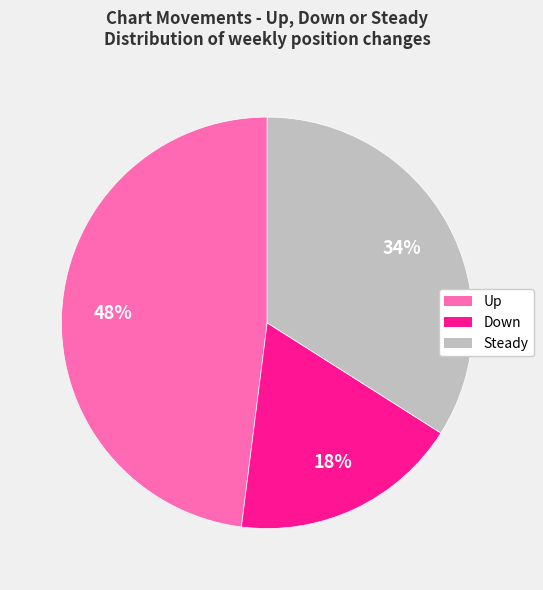

Is there any slice that represents more than half of the pie?

No